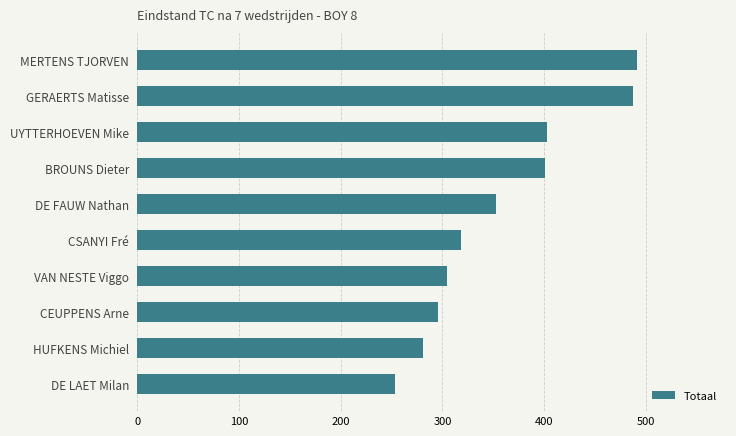

What is the smallest value displayed?

253